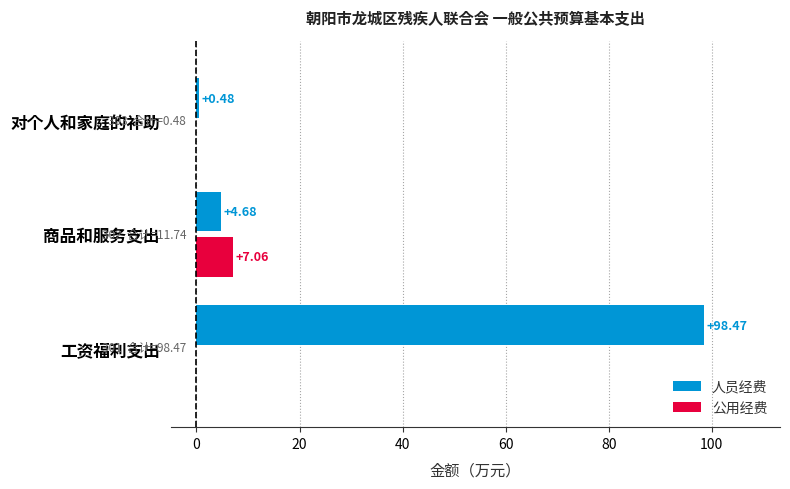

Which series changed the most between 工资福利支出 and 对个人和家庭的补助?

人员经费